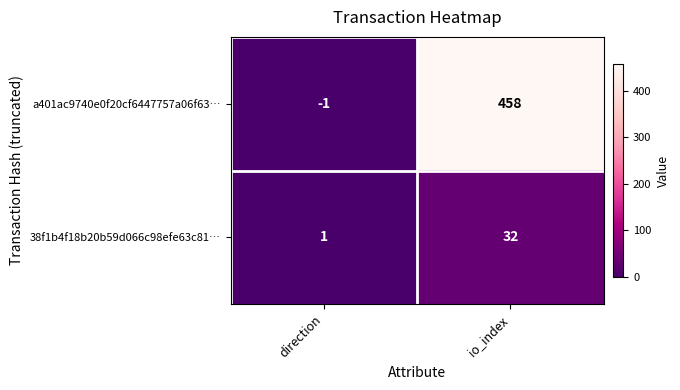

At which label is a401ac9740e0f20cf6447757a06f63… closest to 228?

direction